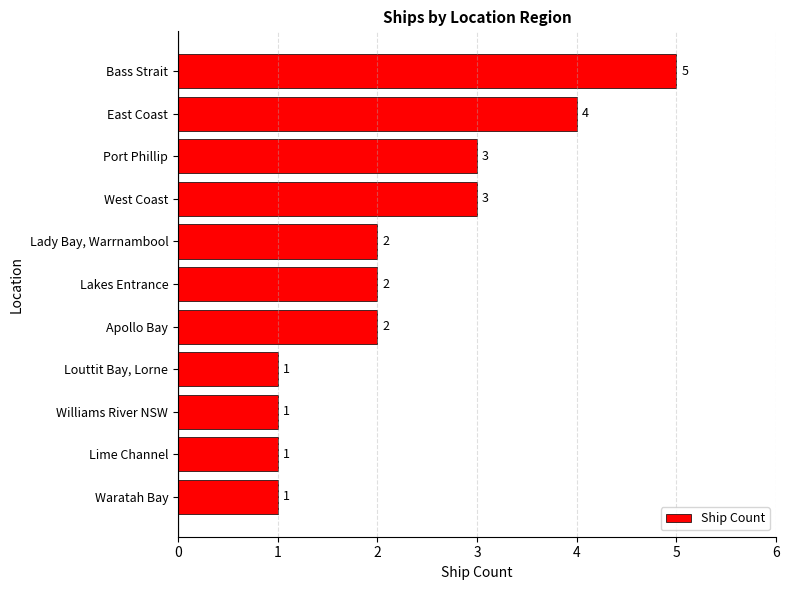

The chart shows a value of 3 at Port Phillip. True or false?

True